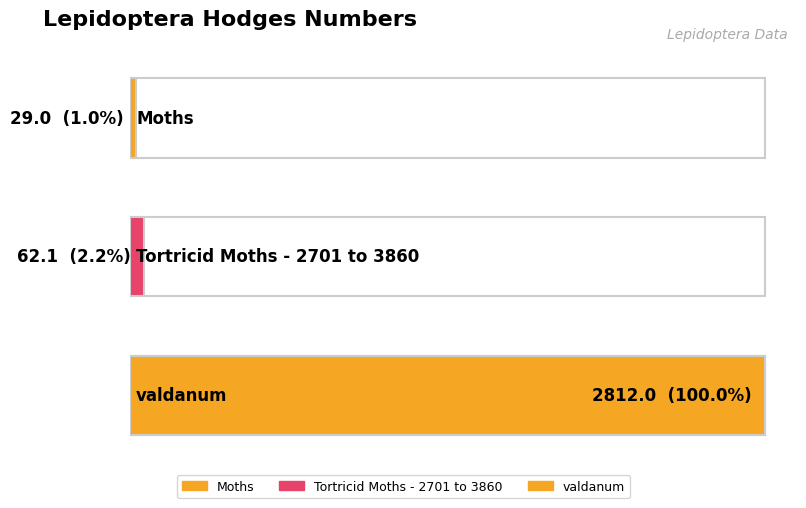

Which has a higher value, Moths or Tortricid Moths - 2701 to 3860?

Tortricid Moths - 2701 to 3860